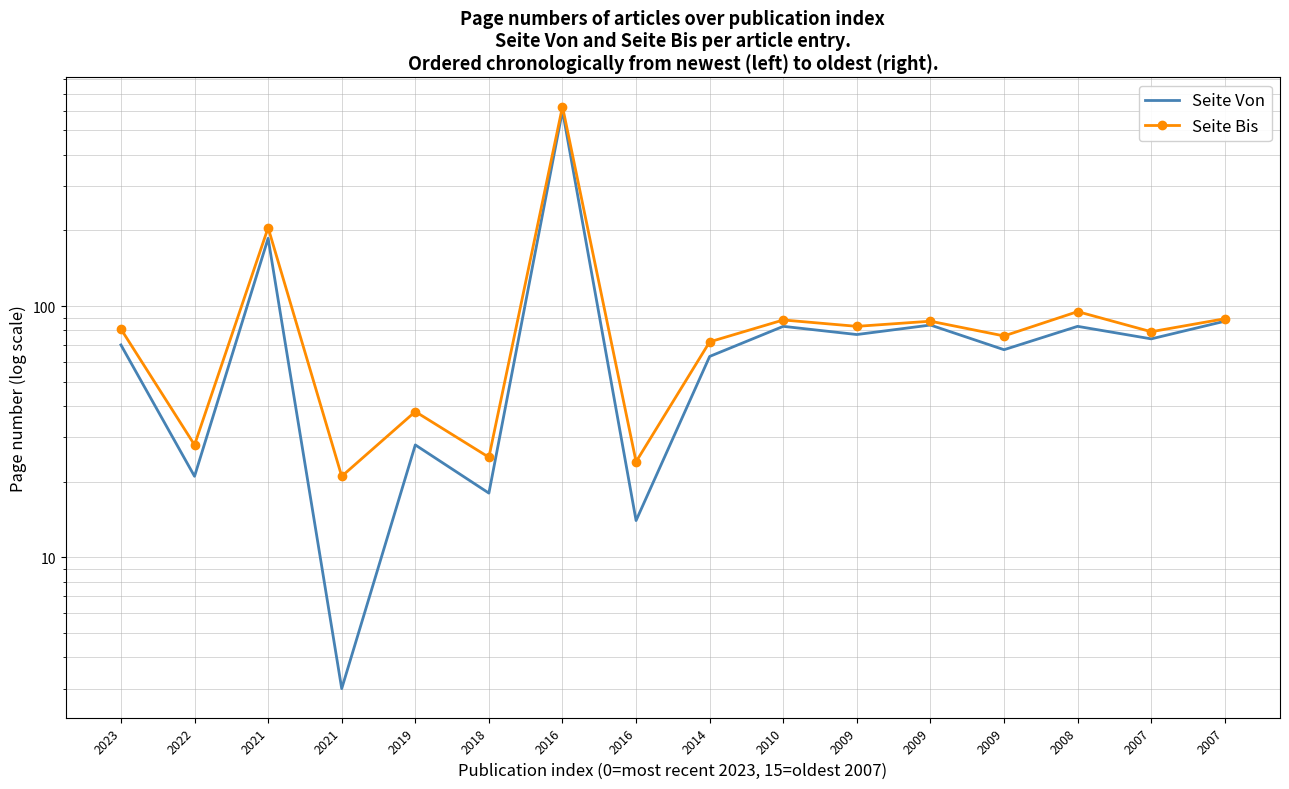

True or false: Seite Bis and Seite Von cross at least once.

False